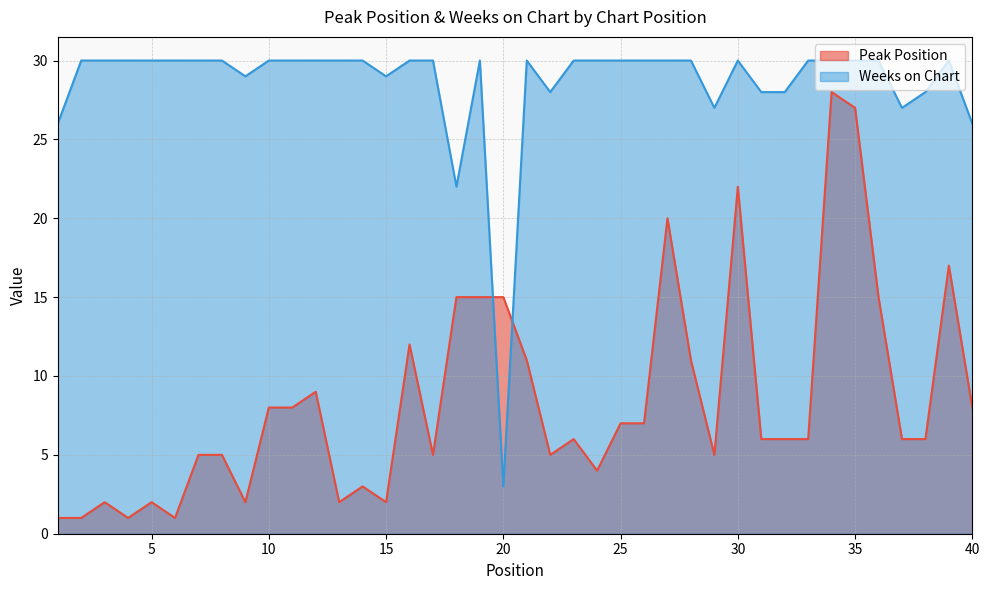

Is the value of Weeks on Chart at 33 greater than the value of Peak Position at 14?

Yes